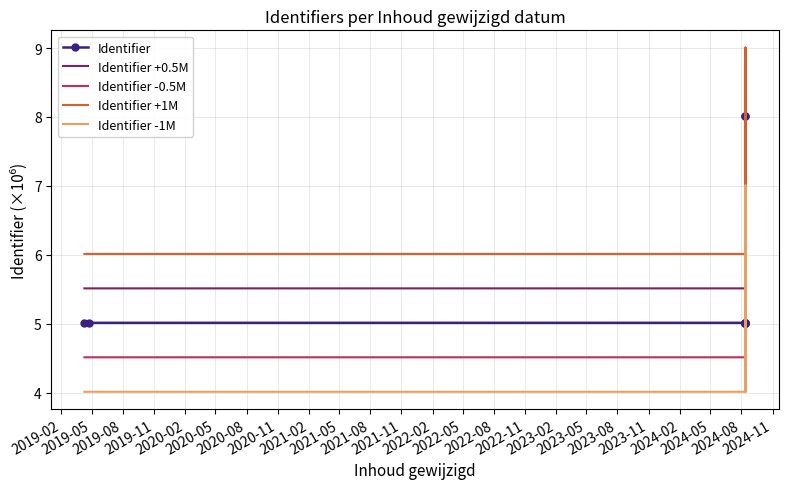

How many Identifier +0.5M values are between 5 and 6?

9